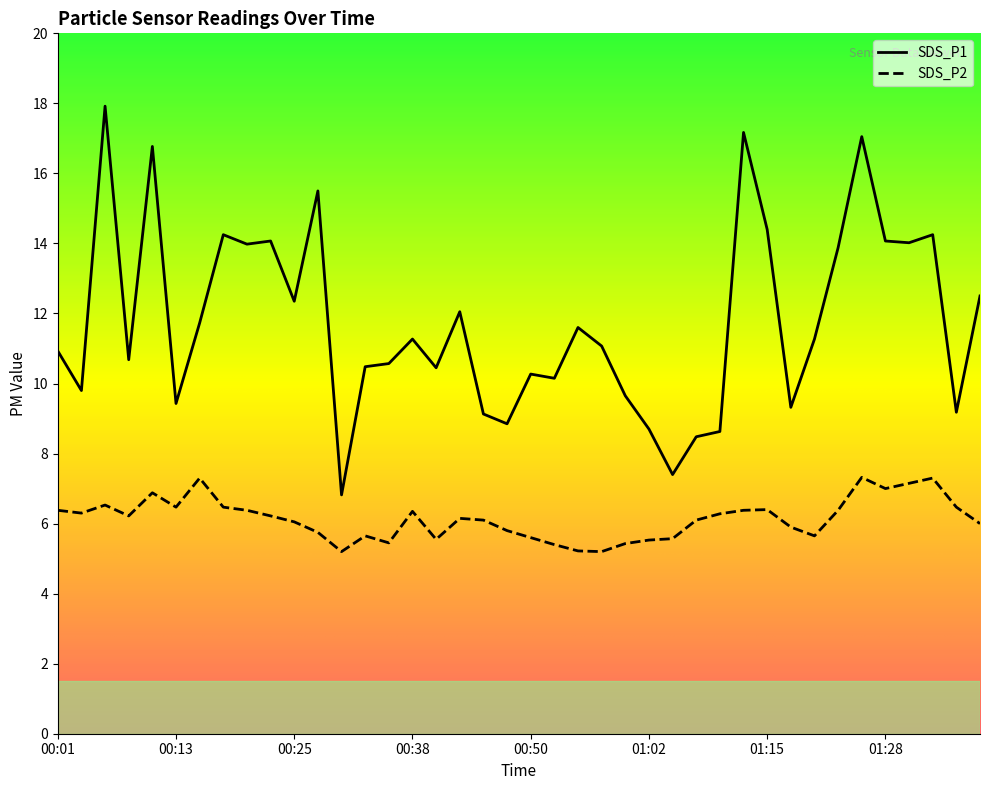

List the labels in order of SDS_P1 value, smallest first.

00:30, 01:05, 01:07, 01:10, 01:02, 00:47, 00:45, 01:35, 01:18, 00:13, 00:59, 00:03, 00:52, 00:50, 00:40, 00:33, 00:35, 00:08, 00:01, 00:57, 00:38, 01:20, 00:55, 00:16, 00:42, 00:25, 01:38, 01:23, 00:20, 01:30, 00:23, 01:28, 00:18, 01:33, 01:15, 00:28, 00:10, 01:25, 01:12, 00:06